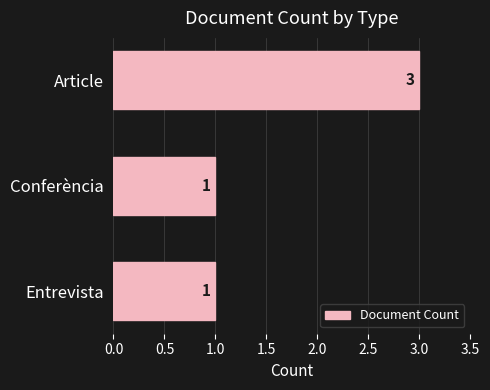

What is the change in value from Entrevista to Article?

+2